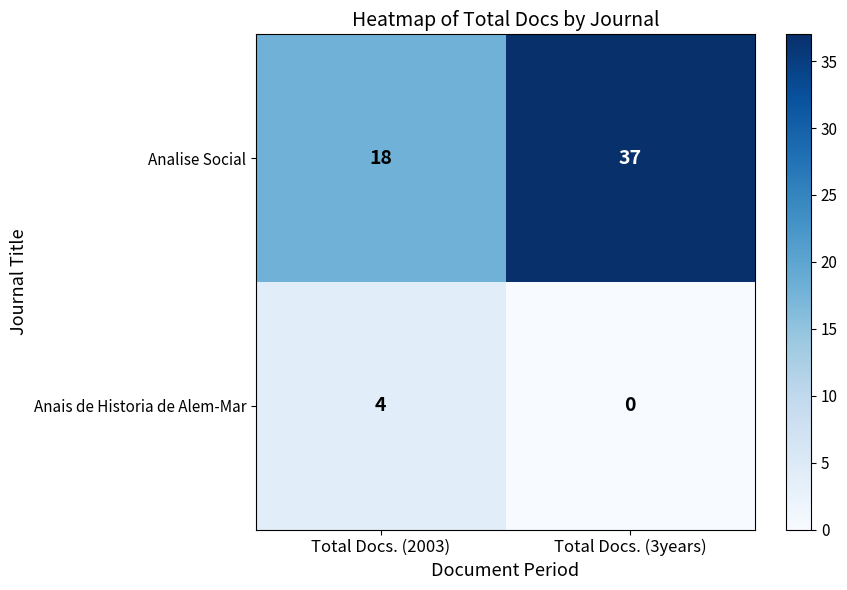

At Total Docs. (2003), list the series in order from largest to smallest.

Analise Social, Anais de Historia de Alem-Mar